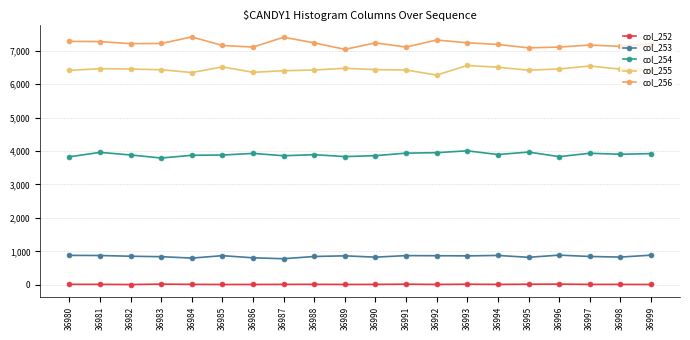

Reading left to right, extract all data points from this chart.

col_252: 36980=16	36981=15	36982=10	36983=22	36984=15	36985=11	36986=12	36987=14	36988=16	36989=12	36990=14	36991=20	36992=13	36993=19	36994=14	36995=19	36996=22	36997=14	36998=14	36999=11
col_253: 36980=881	36981=877	36982=855	36983=842	36984=800	36985=872	36986=808	36987=781	36988=848	36989=867	36990=828	36991=874	36992=871	36993=866	36994=879	36995=823	36996=888	36997=848	36998=830	36999=887
col_254: 36980=3826	36981=3959	36982=3881	36983=3790	36984=3872	36985=3879	36986=3928	36987=3858	36988=3890	36989=3833	36990=3860	36991=3936	36992=3950	36993=4005	36994=3894	36995=3968	36996=3831	36997=3932	36998=3902	36999=3922
col_255: 36980=6408	36981=6460	36982=6449	36983=6428	36984=6344	36985=6513	36986=6351	36987=6399	36988=6419	36989=6472	36990=6431	36991=6420	36992=6269	36993=6555	36994=6502	36995=6415	36996=6451	36997=6539	36998=6445	36999=6422
col_256: 36980=7275	36981=7269	36982=7207	36983=7213	36984=7408	36985=7153	36986=7105	36987=7400	36988=7231	36989=7037	36990=7230	36991=7106	36992=7316	36993=7233	36994=7183	36995=7082	36996=7105	36997=7166	36998=7126	36999=7201